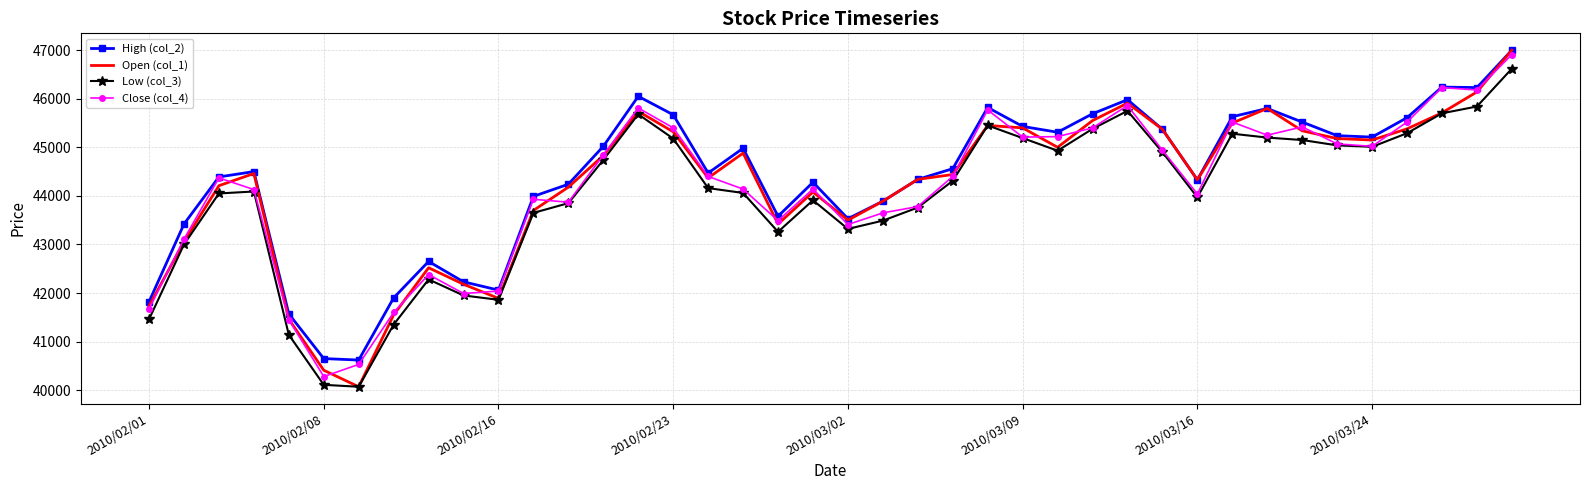

What is the greatest value displayed?

47000